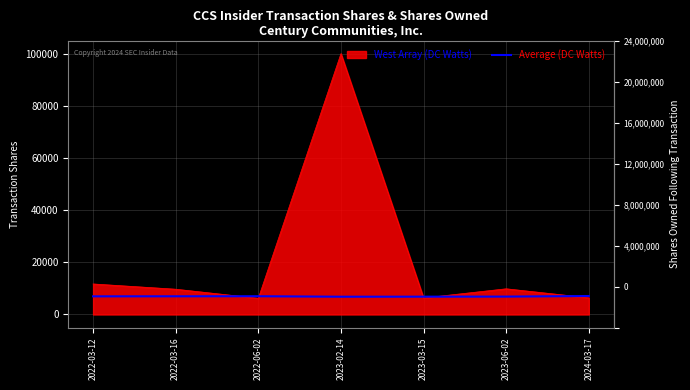

What is the label of the 6th point from the right?

2022-03-16